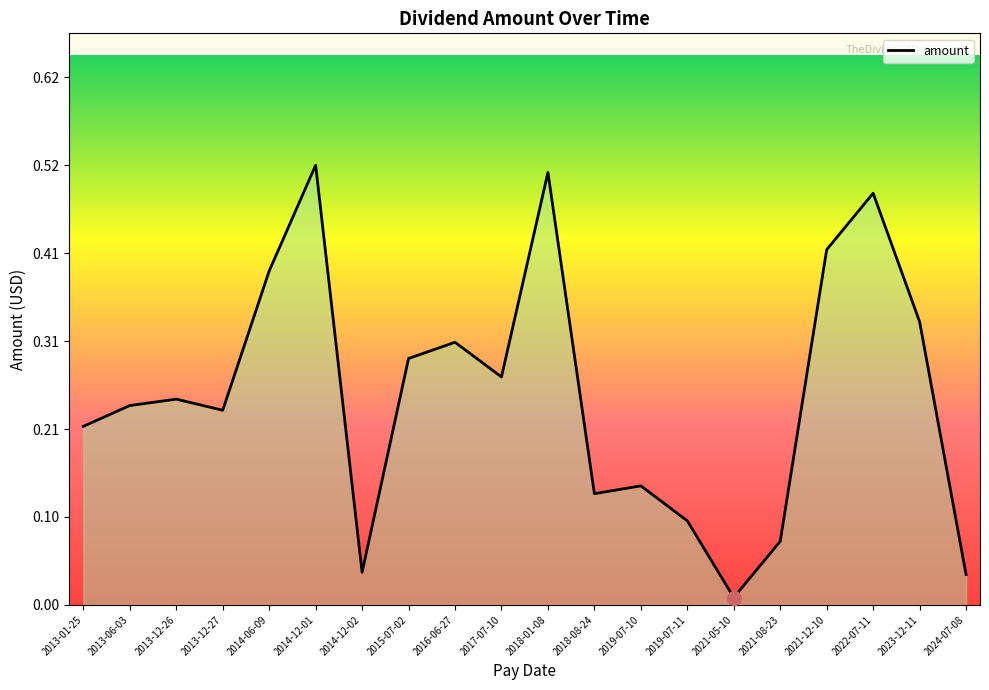

The chart shows a value of 0.1 at 2013-06-03. True or false?

False